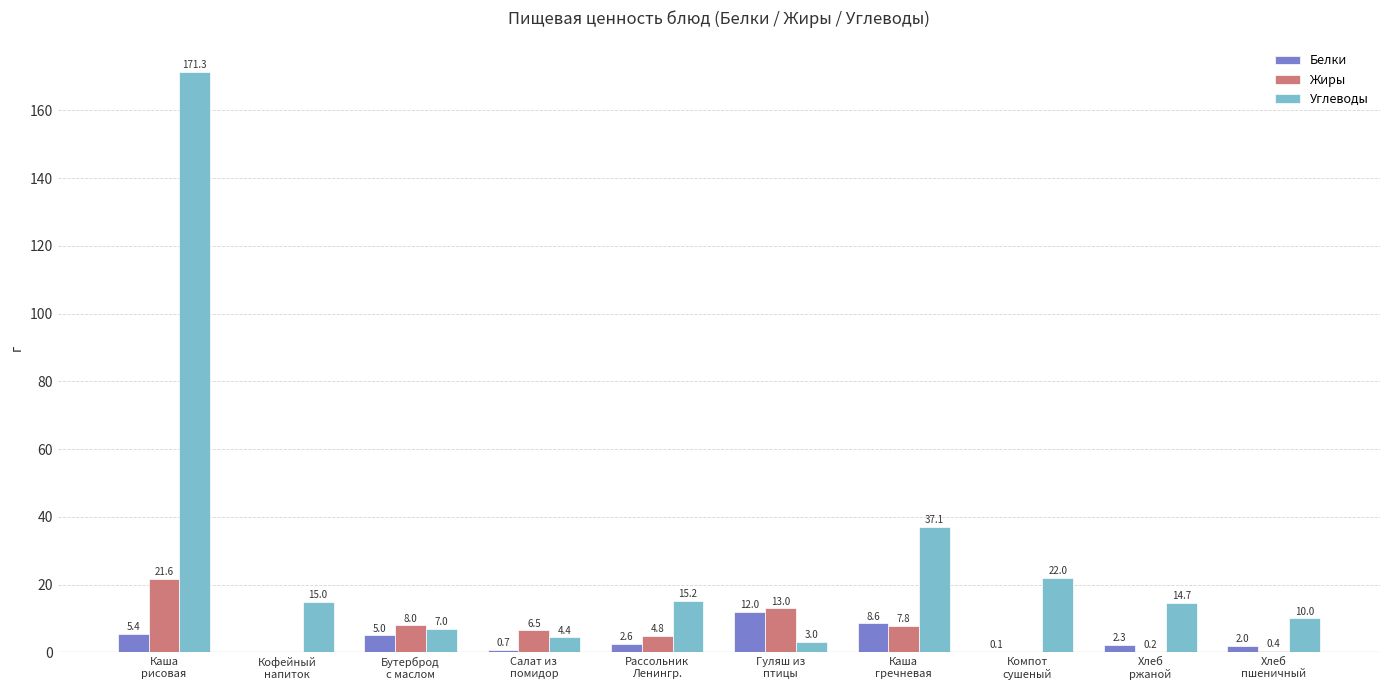

At which label is Жиры closest to 10?

Бутерброд
с маслом